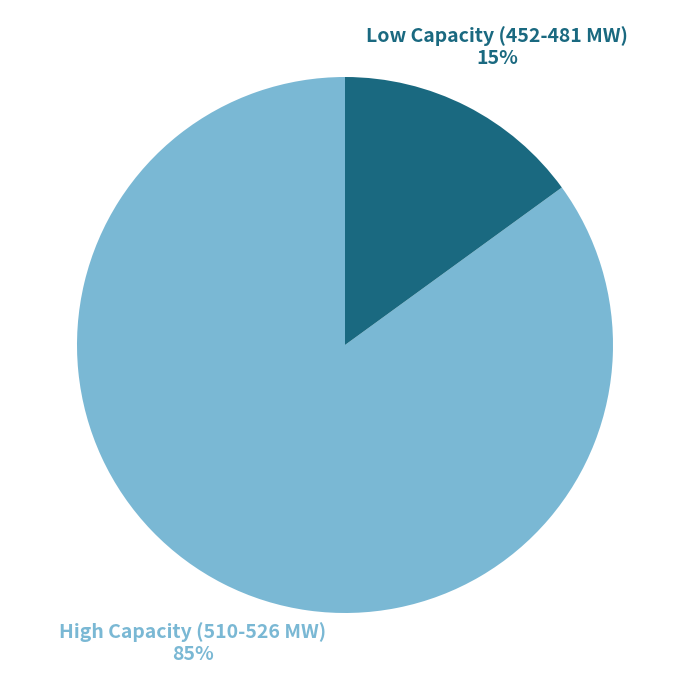

To the nearest percent, what is the average slice percentage?

50%